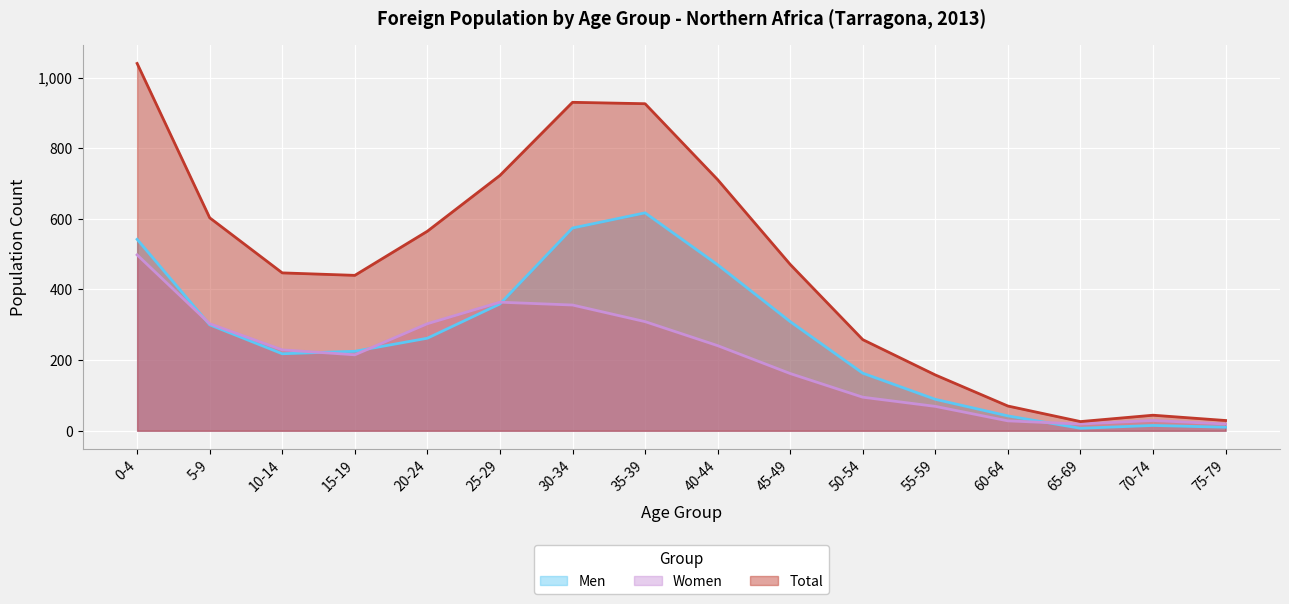

At which label does Women first exceed 229?

0-4